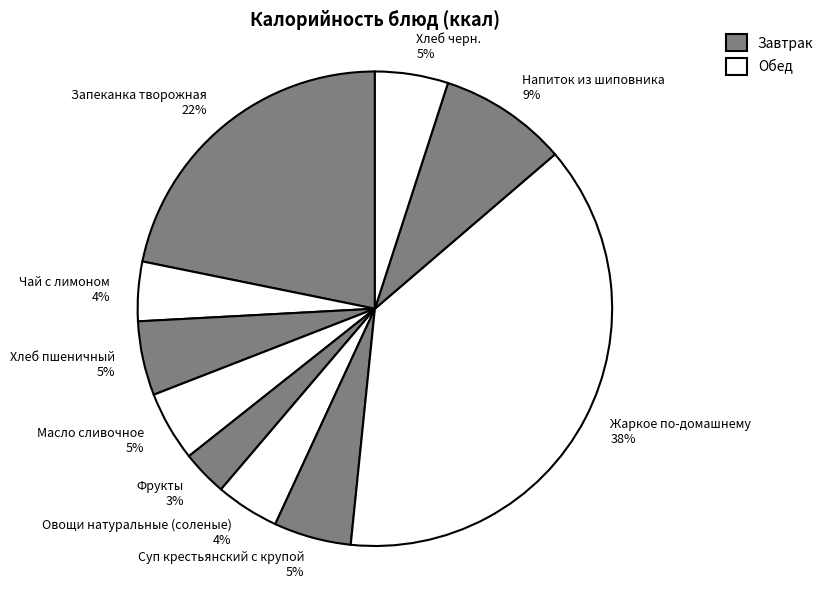

How many segments does this pie chart have?

10